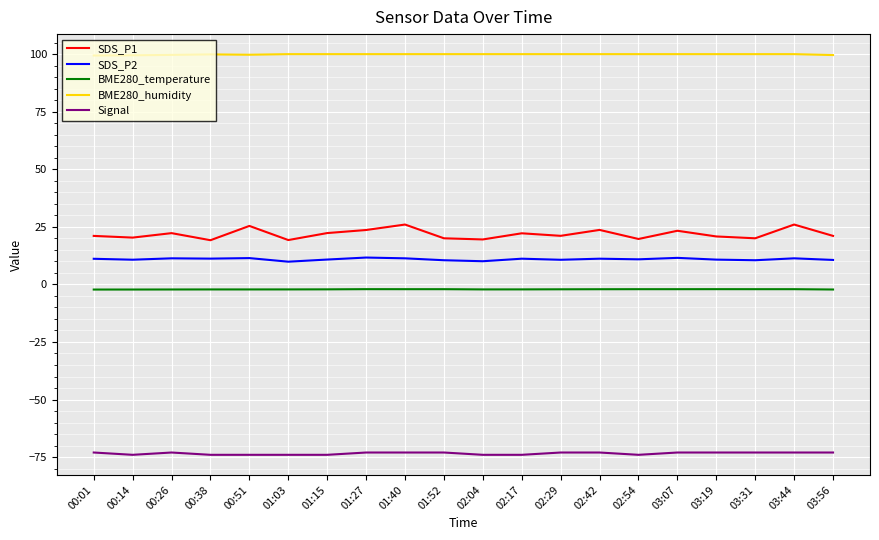

List the series in order of their peak value, lowest first.

Signal, BME280_temperature, SDS_P2, SDS_P1, BME280_humidity